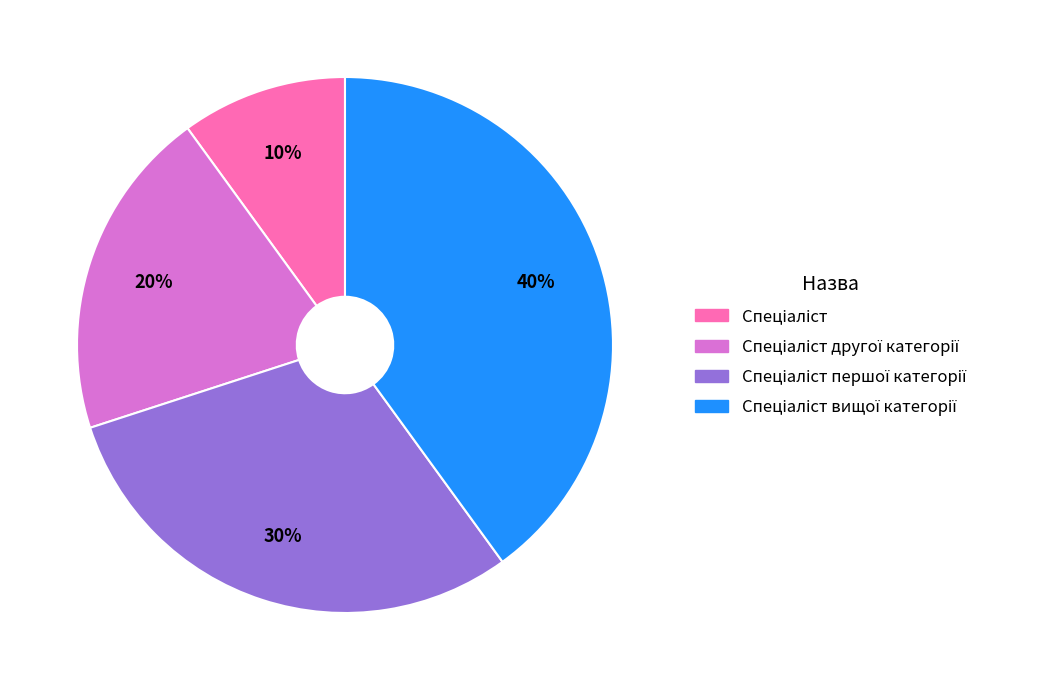

To the nearest percent, what is the difference between the largest and smallest slice percentages?

30%